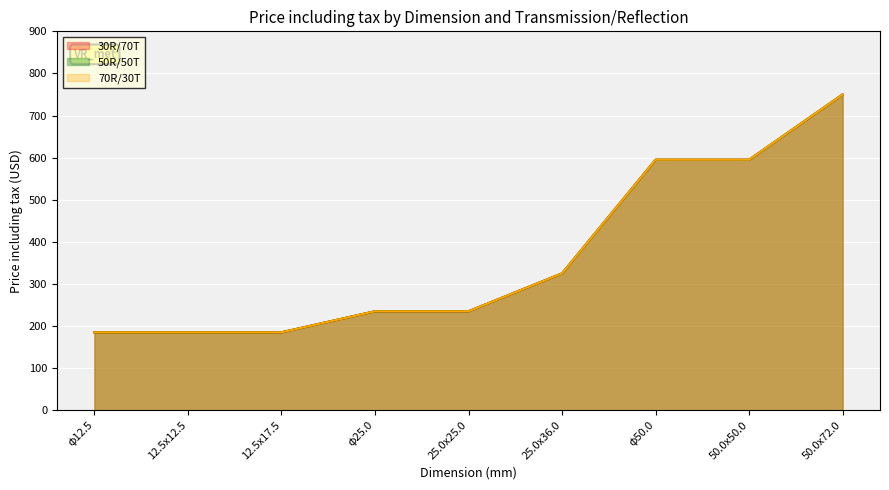

What is the total value across all series at 25.0x25.0?

705